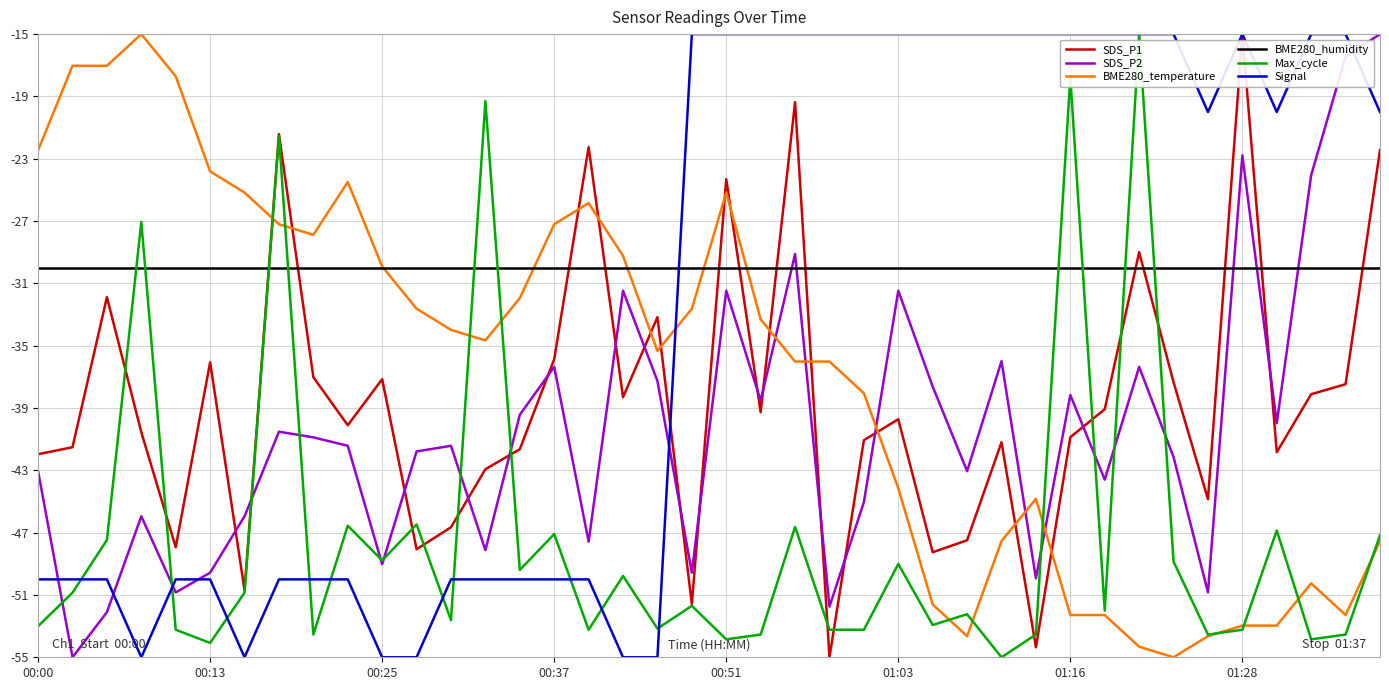

How many times do BME280_temperature and Signal cross each other?

1